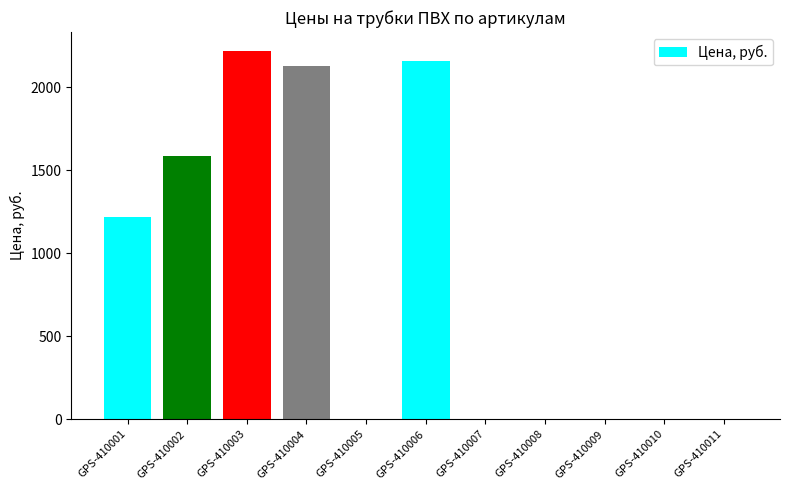

What is the sum of all values?

9304.9